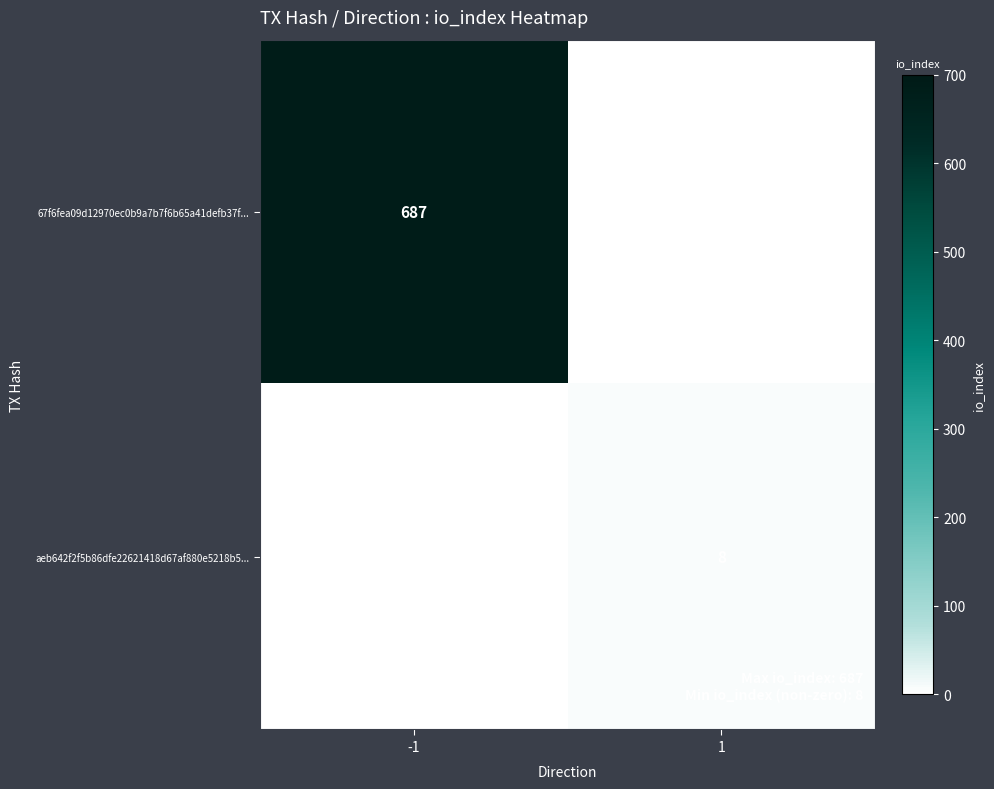

The value of aeb642f2f5b86dfe22621418d67af880e5218b5... at 1 is 8. True or false?

True